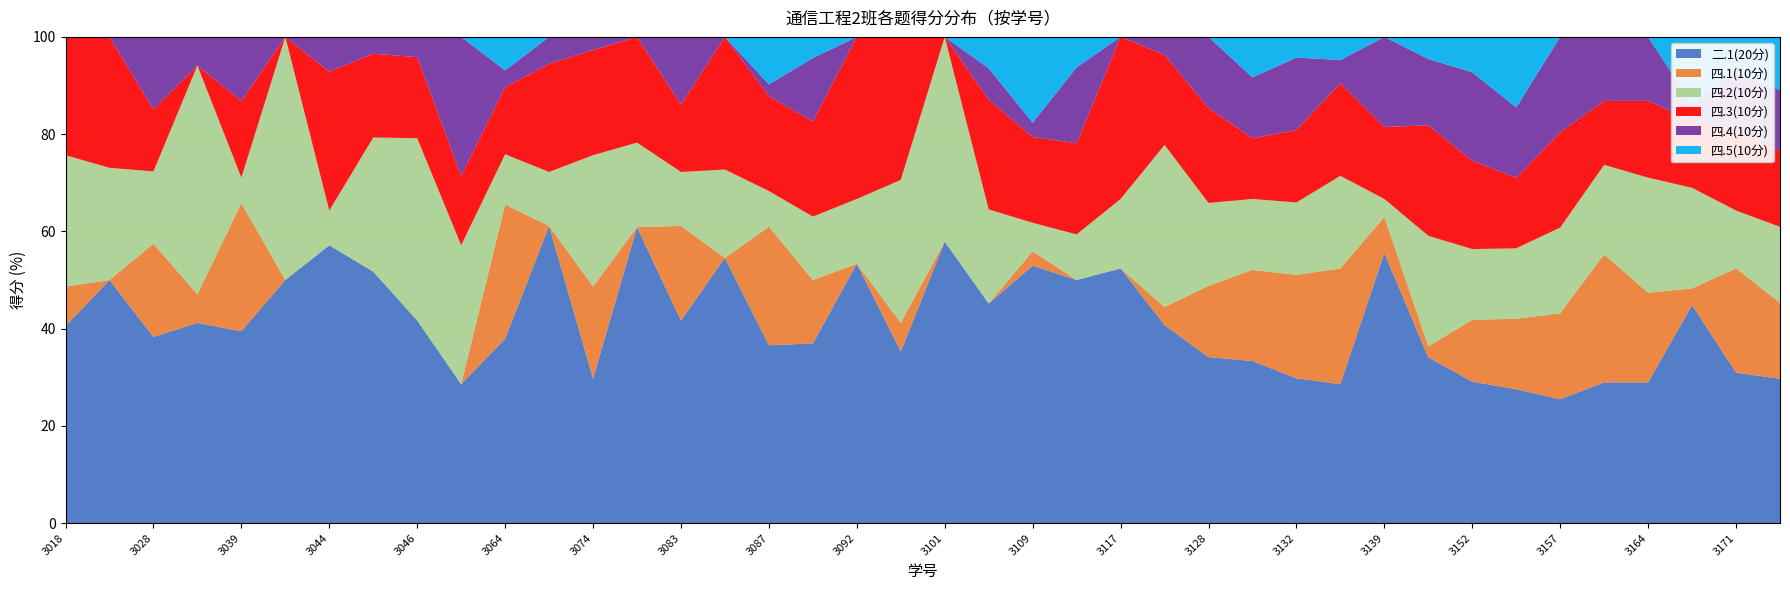

Reading left to right, list all the values displayed in this chart.

二.1(20分): 15	13	18	7	15	10	8	15	10	6	11	11	11	14	15	6	15	17	8	12	11	14	18	16	11	11	14	16	14	12	15	15	16	19	13	11	11	13	13	19
四.1(10分): 3	0	9	1	10	0	0	0	0	0	8	0	7	0	7	0	10	6	0	2	0	0	1	0	0	1	6	9	10	10	2	1	7	10	9	10	7	1	9	10
四.2(10分): 10	6	7	8	2	10	1	8	9	6	3	2	10	4	4	2	3	6	2	10	8	6	2	3	3	9	7	7	7	8	1	10	8	10	9	7	9	6	5	10
四.3(10分): 9	7	6	0	6	0	4	5	4	3	4	4	8	5	5	3	8	9	5	10	0	7	6	6	7	5	8	6	7	8	4	10	10	10	10	5	6	4	7	10
四.4(10分): 0	0	7	1	5	0	1	1	1	6	1	1	1	0	5	0	1	6	0	0	0	2	1	5	0	1	6	6	7	2	5	6	10	10	10	5	5	1	5	8
四.5(10分): 0	0	0	0	0	0	0	0	0	0	2	0	0	0	0	0	4	2	0	0	0	2	6	2	0	0	0	4	2	2	0	2	4	10	0	0	0	4	3	7